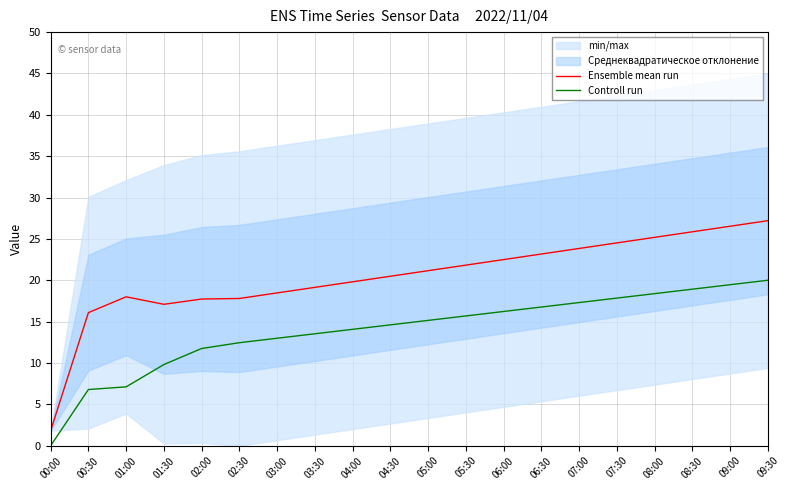

Reading left to right, what are all the values shown in this chart?

Ensemble mean run: 00:00=1.8	00:30=16.1	01:00=18.0	01:30=17.1	02:00=17.7	02:30=17.8	03:00=18.5	03:30=19.1	04:00=19.8	04:30=20.5	05:00=21.2	05:30=21.8	06:00=22.5	06:30=23.2	07:00=23.8	07:30=24.5	08:00=25.2	08:30=25.9	09:00=26.5	09:30=27.2
Controll run: 00:00=0.0	00:30=6.8	01:00=7.1	01:30=9.8	02:00=11.8	02:30=12.5	03:00=13.0	03:30=13.5	04:00=14.1	04:30=14.6	05:00=15.1	05:30=15.7	06:00=16.2	06:30=16.8	07:00=17.3	07:30=17.8	08:00=18.4	08:30=18.9	09:00=19.5	09:30=20.0